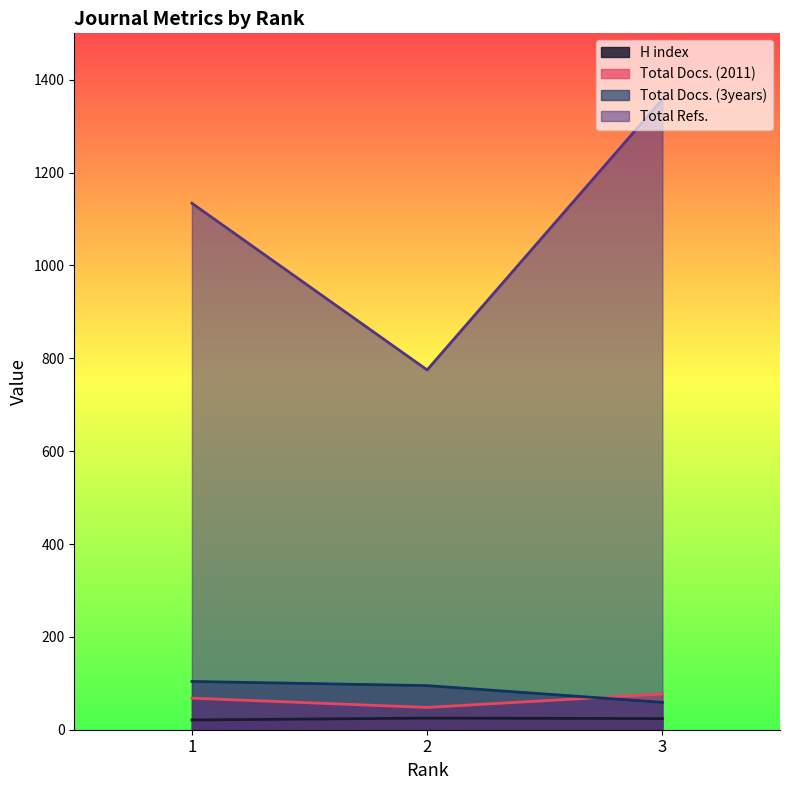

Between 1 and 2, which series saw the biggest shift?

Total Refs.